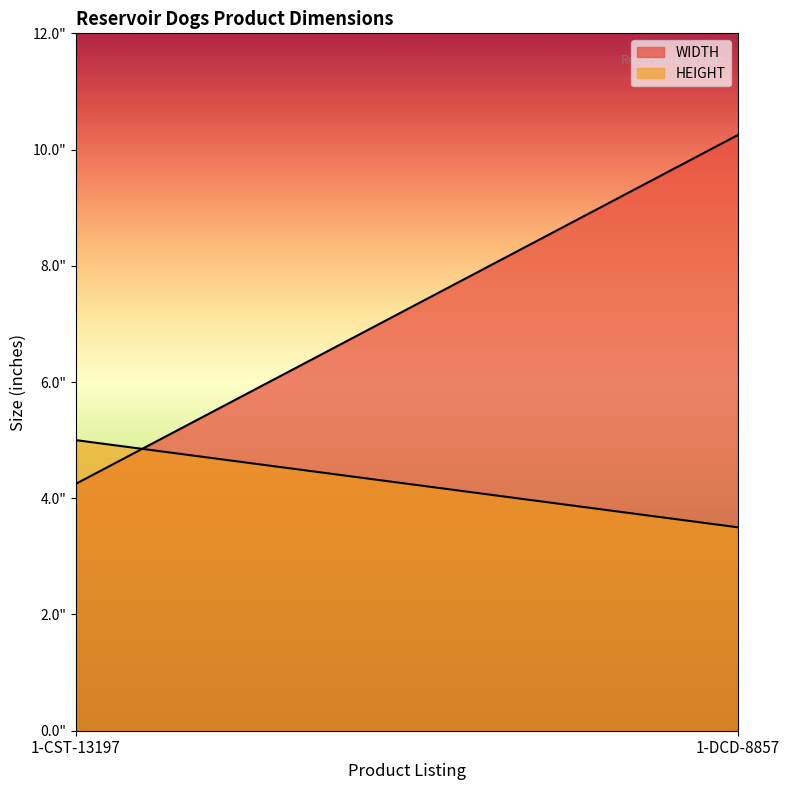

Reading right to left, extract all data points from this chart.

WIDTH: 1-DCD-8857=10.2	1-CST-13197=4.2
HEIGHT: 1-DCD-8857=3.5	1-CST-13197=5.0